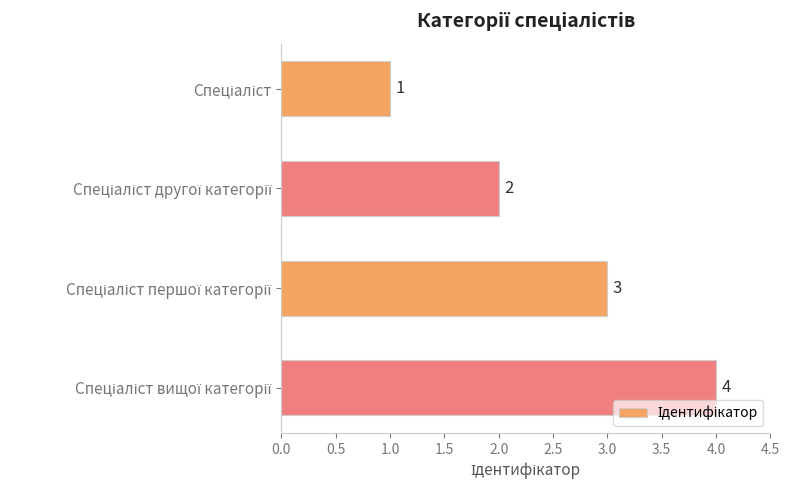

What is the sum of all values?

10